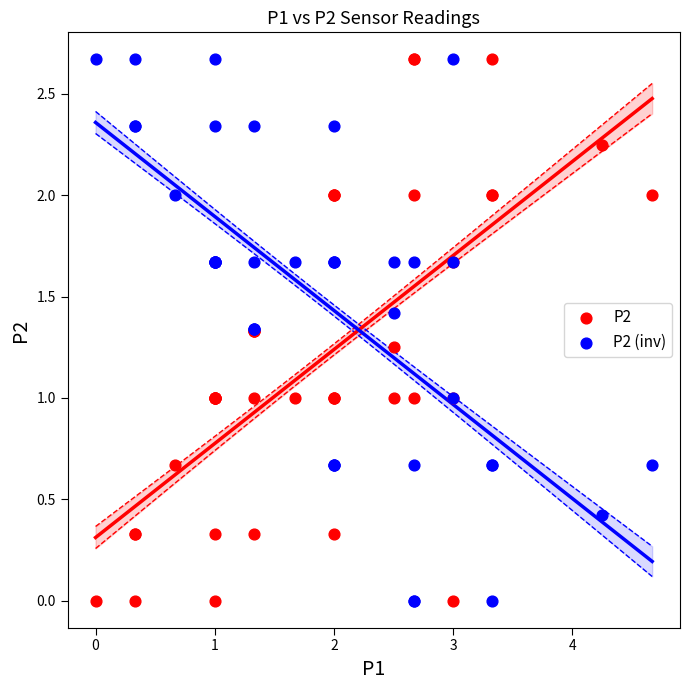

What is the X range (max minus min) for the scatter plot?

4.7